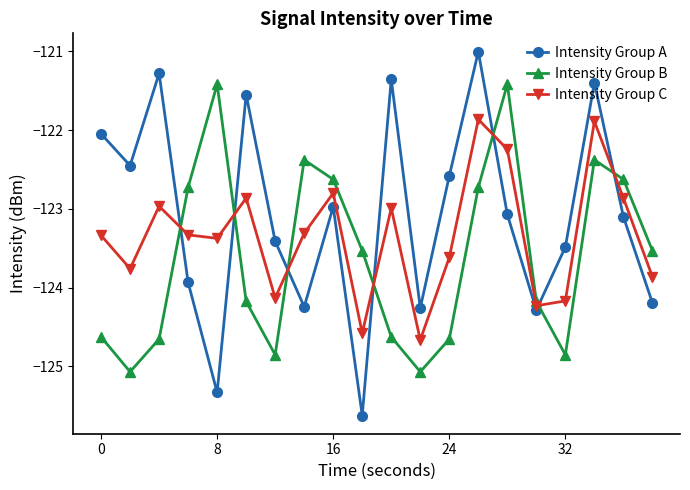

Which series has the largest total across all categories?

Intensity Group A